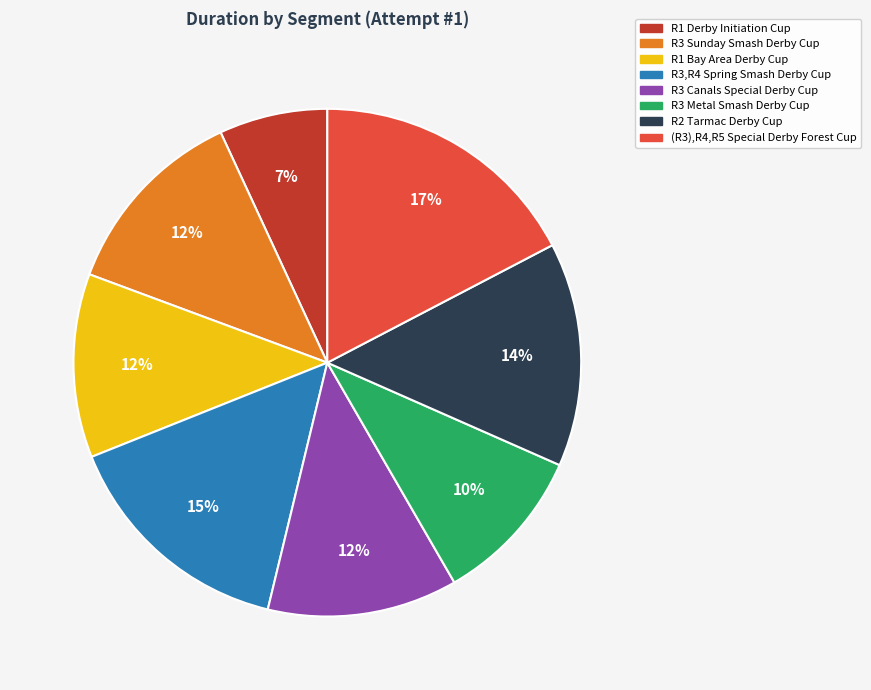

Is there any slice that represents more than half of the pie?

No